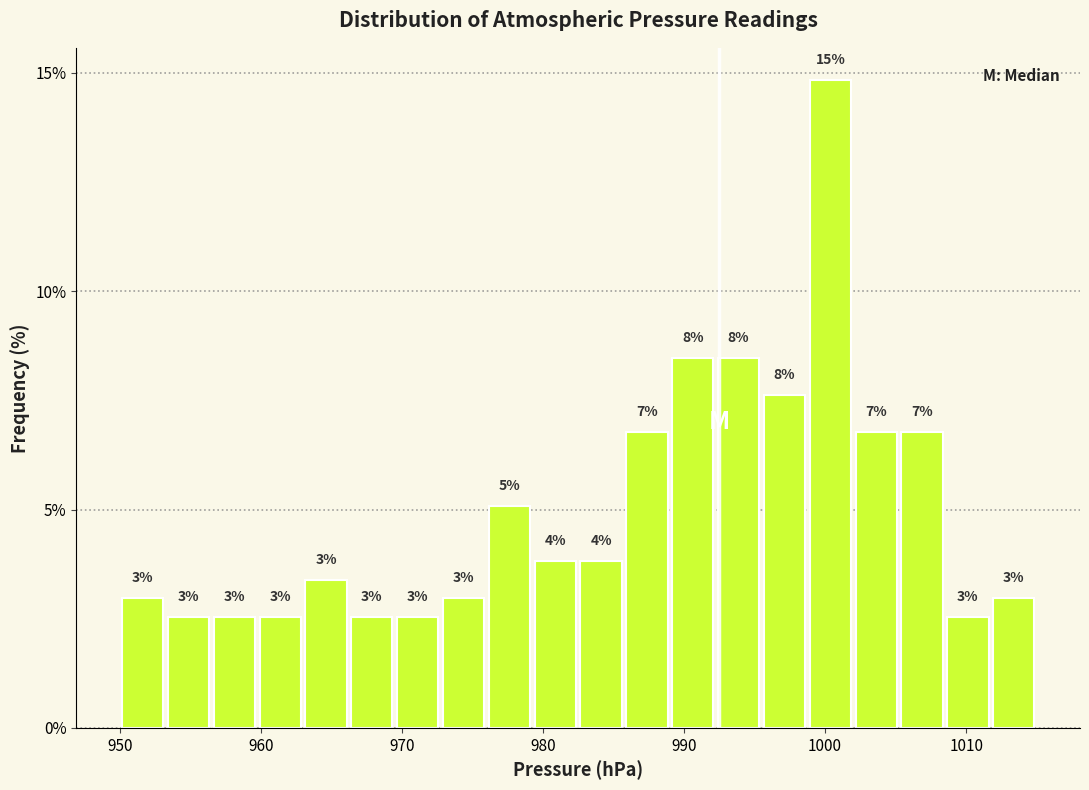

Read against the x-axis, roughly where is the centre of the tallest bar?

1000